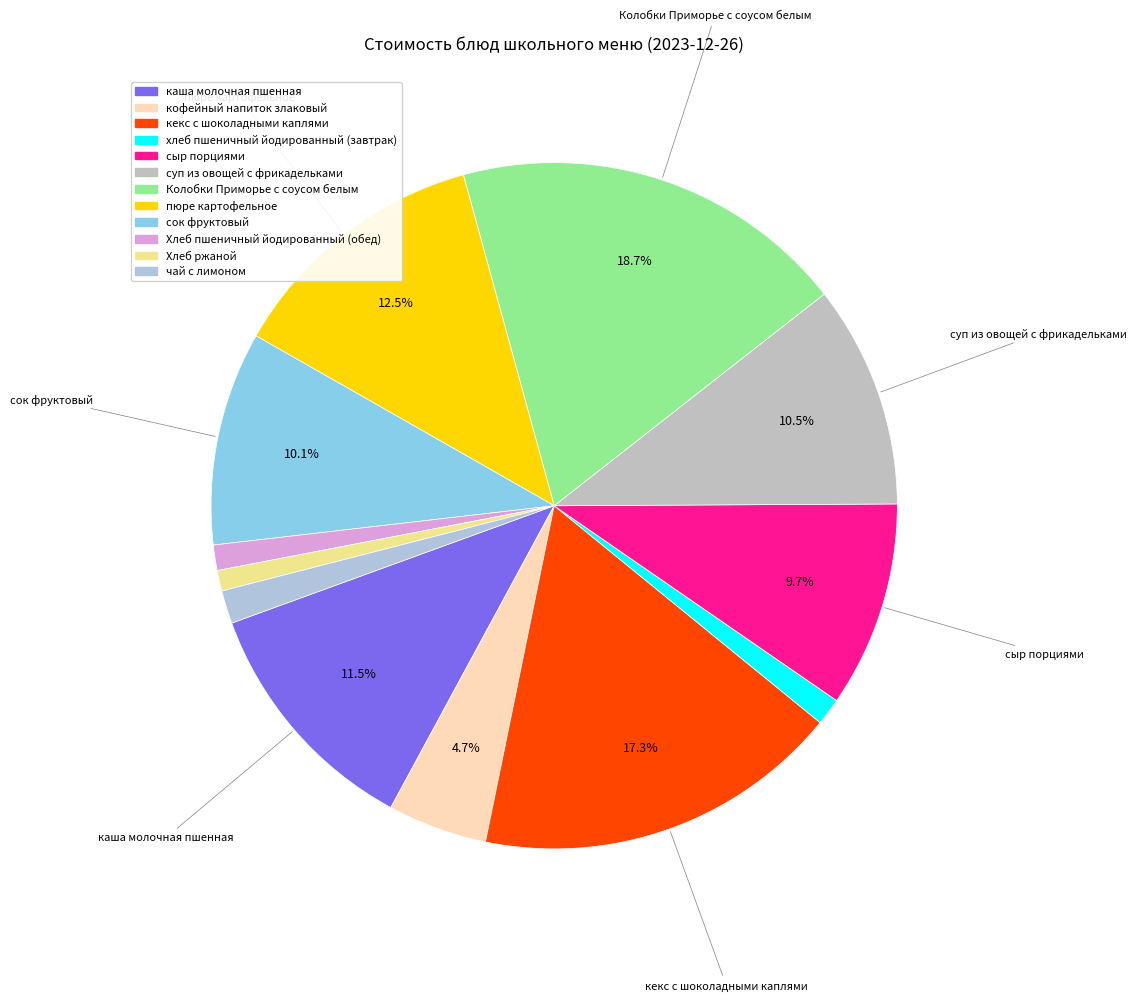

What percentage is the сок фруктовый slice, to the nearest percent?

10%